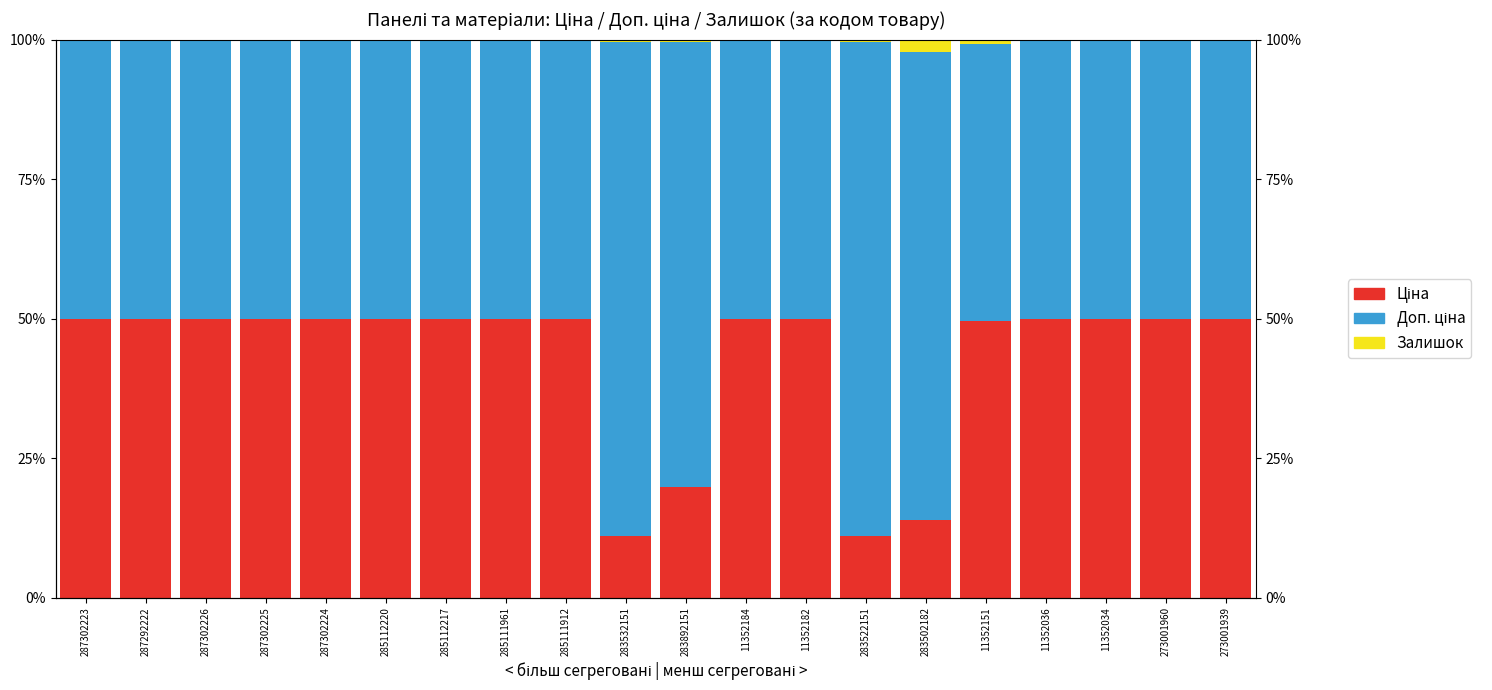

Which category has the highest value in the Ціна series?

273001939